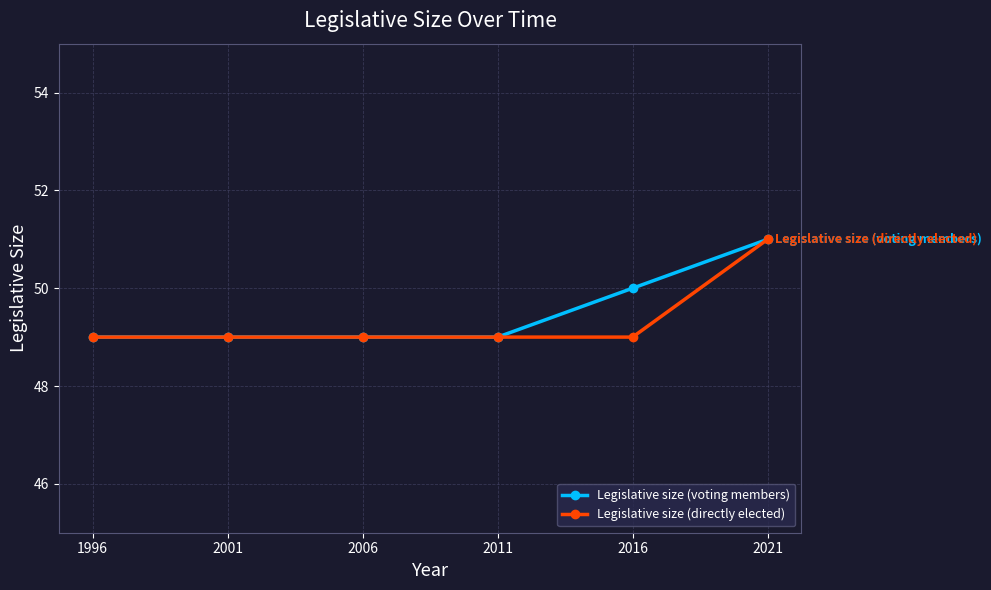

What is the total value across all series at 2011?

98